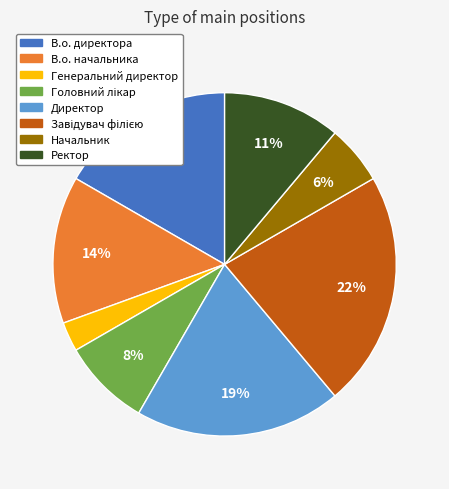

Is the sum of Директор and В.о. начальника greater than half?

No